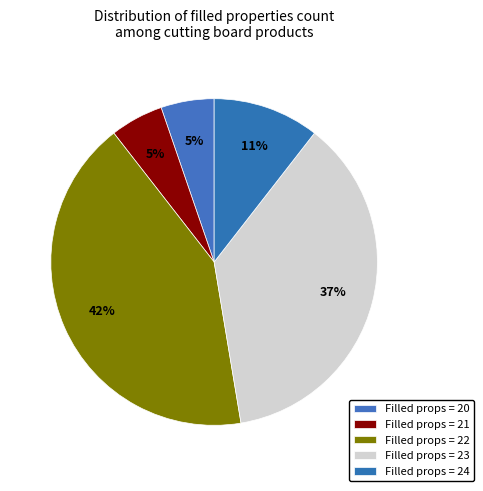

How many slices are in this pie chart?

5